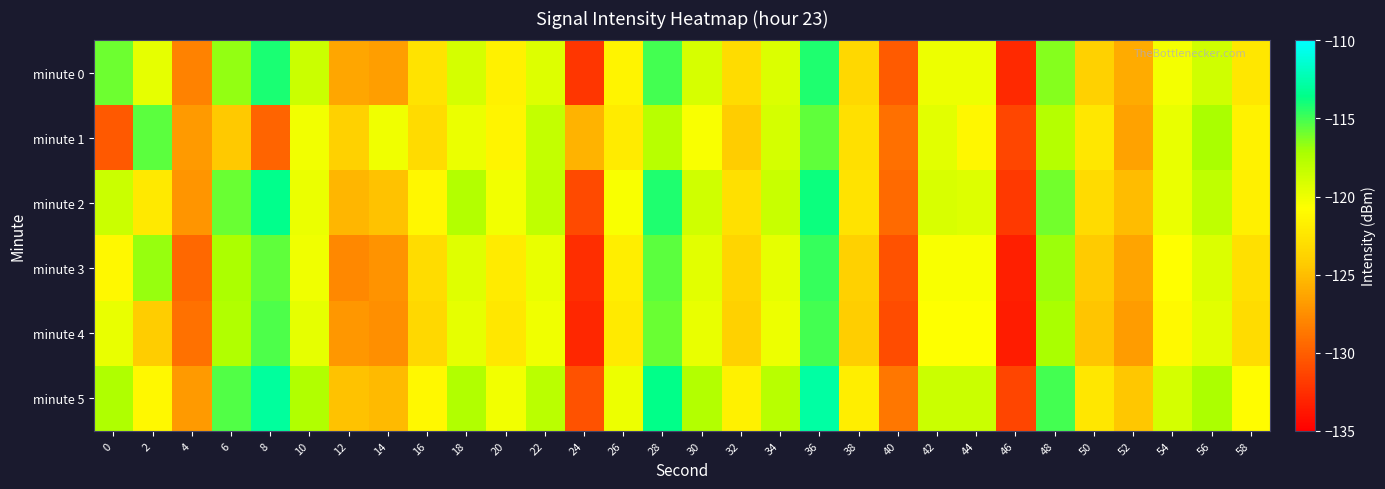

Reading left to right, list all the values displayed in this chart.

minute 0: 0=-115.9	2=-119.7	4=-128.1	6=-116.6	8=-114.2	10=-118.5	12=-126.2	14=-126.7	16=-122.6	18=-118.9	20=-121.6	22=-119.3	24=-132.1	26=-121.4	28=-115.1	30=-119.0	32=-123.1	34=-119.2	36=-114.2	38=-123.4	40=-130.2	42=-120.0	44=-120.0	46=-132.8	48=-116.4	50=-123.9	52=-126.0	54=-120.3	56=-118.8	58=-122.3
minute 1: 0=-130.3	2=-115.5	4=-126.9	6=-124.4	8=-129.7	10=-120.2	12=-123.9	14=-120.1	16=-123.3	18=-119.9	20=-121.5	22=-118.3	24=-125.6	26=-122.1	28=-117.8	30=-120.5	32=-124.2	34=-118.9	36=-115.6	38=-122.8	40=-129.1	42=-119.5	44=-121.3	46=-131.2	48=-117.7	50=-122.4	52=-126.5	54=-119.8	56=-117.2	58=-121.6
minute 2: 0=-118.5	2=-122.3	4=-127.1	6=-115.8	8=-113.5	10=-119.9	12=-125.4	14=-124.8	16=-121.3	18=-117.6	20=-120.2	22=-118.1	24=-131.0	26=-120.5	28=-114.2	30=-118.7	32=-122.8	34=-118.4	36=-113.9	38=-122.6	40=-129.4	42=-119.1	44=-119.3	46=-131.9	48=-116.0	50=-123.2	52=-125.1	54=-119.9	56=-118.1	58=-121.8
minute 3: 0=-121.2	2=-116.8	4=-129.5	6=-117.3	8=-115.6	10=-120.1	12=-127.8	14=-127.2	16=-123.1	18=-119.4	20=-122.1	22=-119.8	24=-132.5	26=-121.9	28=-115.5	30=-119.5	32=-123.6	34=-119.7	36=-114.7	38=-123.9	40=-130.7	42=-120.5	44=-120.5	46=-133.3	48=-116.9	50=-124.3	52=-126.4	54=-120.8	56=-119.2	58=-122.8
minute 4: 0=-119.8	2=-124.2	4=-129.0	6=-117.5	8=-115.2	10=-119.7	12=-127.0	14=-127.4	16=-123.4	18=-119.7	20=-122.4	22=-120.1	24=-132.9	26=-122.2	28=-115.8	30=-119.8	32=-123.9	34=-120.0	36=-115.0	38=-124.1	40=-130.9	42=-120.7	44=-120.7	46=-133.5	48=-117.2	50=-124.6	52=-126.7	54=-121.1	56=-119.5	58=-123.1
minute 5: 0=-117.4	2=-121.2	4=-126.8	6=-115.3	8=-113.0	10=-117.5	12=-124.8	14=-125.2	16=-121.2	18=-117.5	20=-120.2	22=-117.9	24=-130.7	26=-120.0	28=-113.6	30=-117.6	32=-121.7	34=-117.8	36=-112.8	38=-121.9	40=-128.7	42=-118.5	44=-118.5	46=-131.3	48=-115.0	50=-122.4	52=-124.5	54=-118.9	56=-117.3	58=-120.9